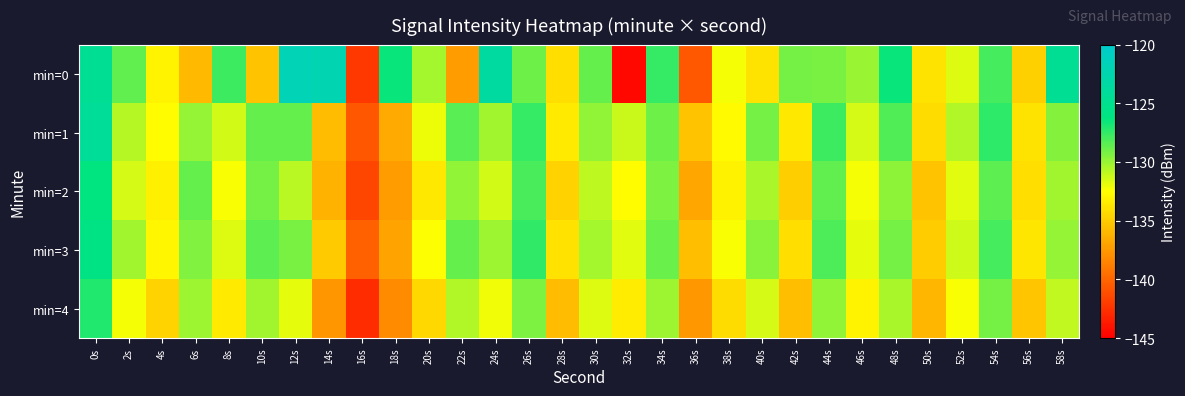

What is the difference between the highest and lowest values at 12s?

10.1